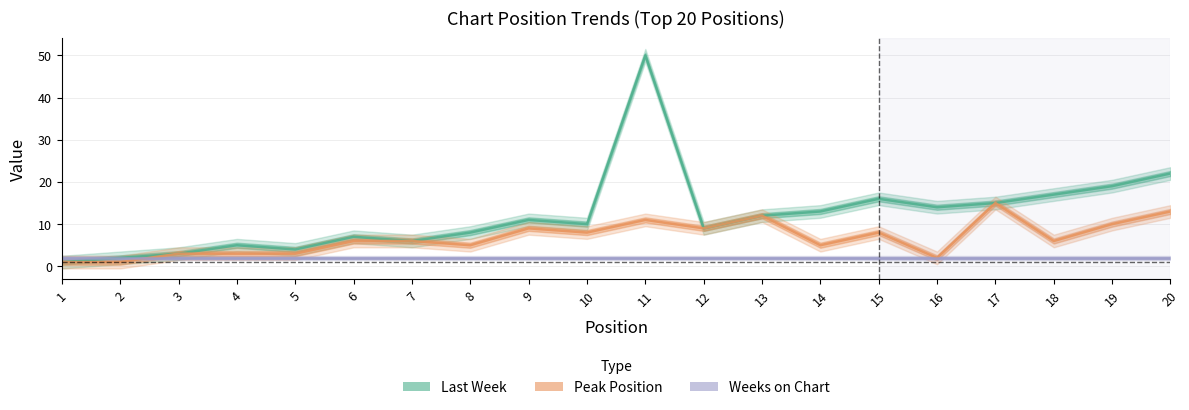

At which label does Weeks on Chart reach its minimum?

1